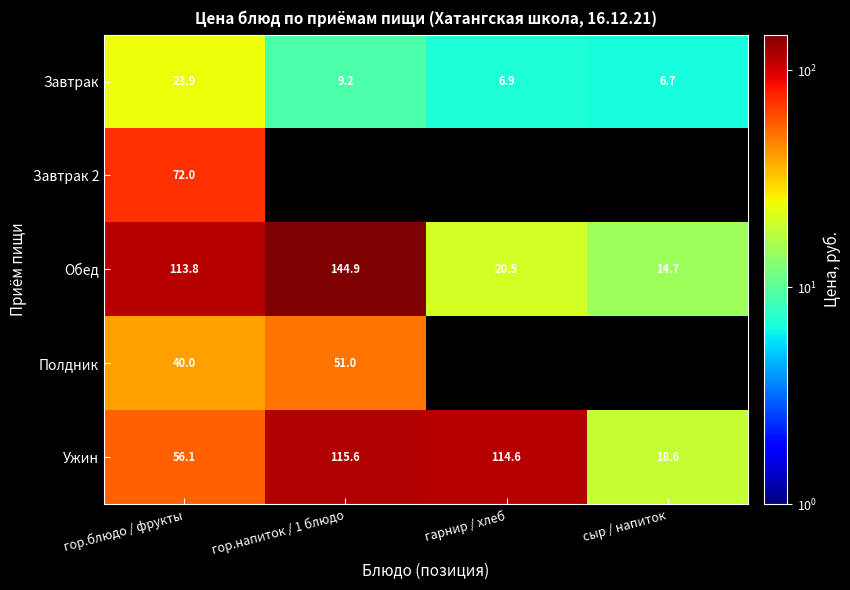

At how many categories does at least one series exceed 9?

4